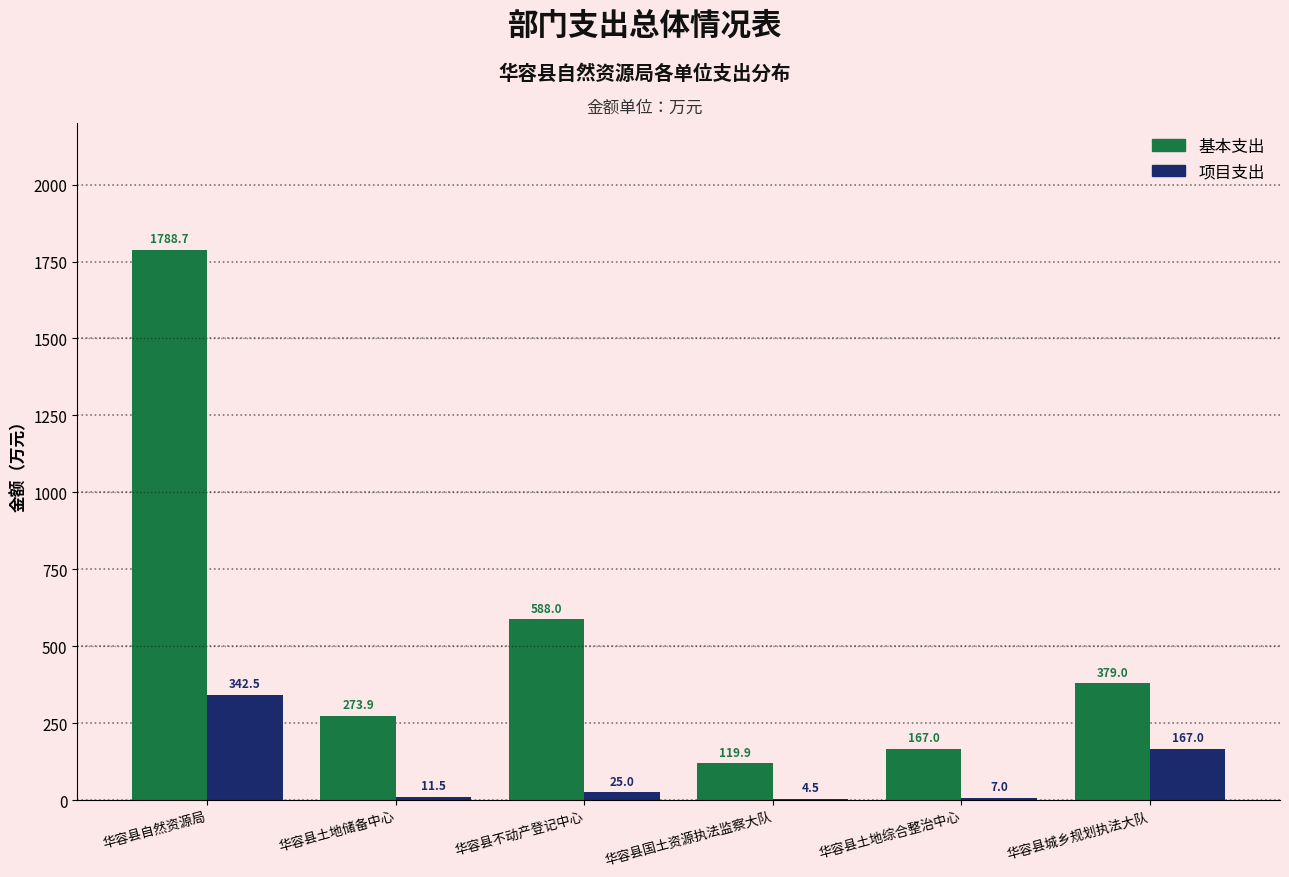

Reading left to right, list all the values displayed in this chart.

基本支出: 华容县自然资源局=1788.7	华容县土地储备中心=273.9	华容县不动产登记中心=588.0	华容县国土资源执法监察大队=119.9	华容县土地综合整治中心=167.0	华容县城乡规划执法大队=379.0
项目支出: 华容县自然资源局=342.5	华容县土地储备中心=11.5	华容县不动产登记中心=25.0	华容县国土资源执法监察大队=4.5	华容县土地综合整治中心=7.0	华容县城乡规划执法大队=167.0